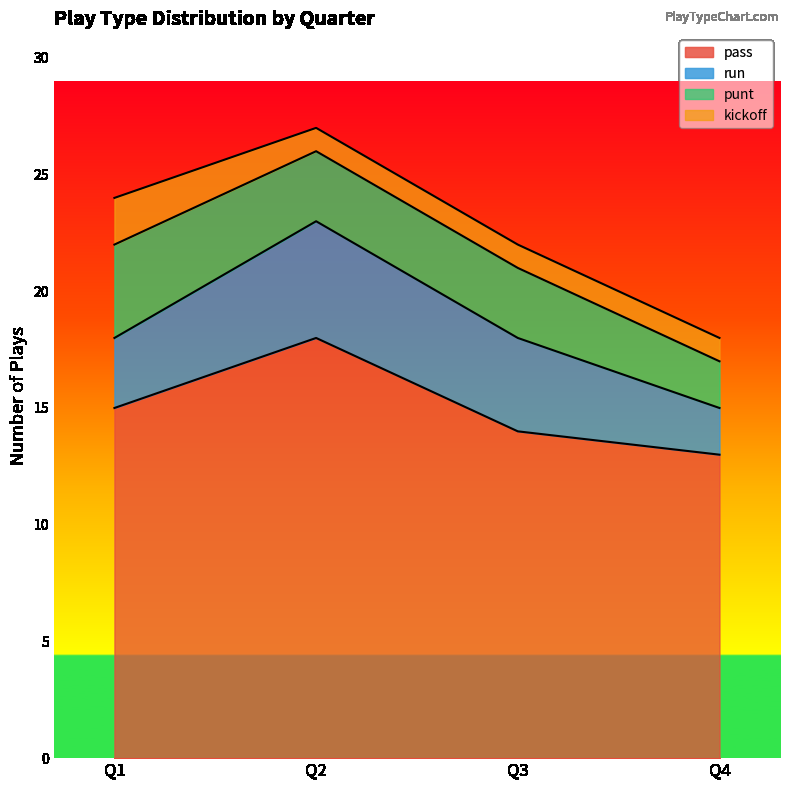

Reading left to right, transcribe all the data shown in this chart.

pass: Q1=15	Q2=18	Q3=14	Q4=13
run: Q1=3	Q2=5	Q3=4	Q4=2
punt: Q1=4	Q2=3	Q3=3	Q4=2
kickoff: Q1=2	Q2=1	Q3=1	Q4=1